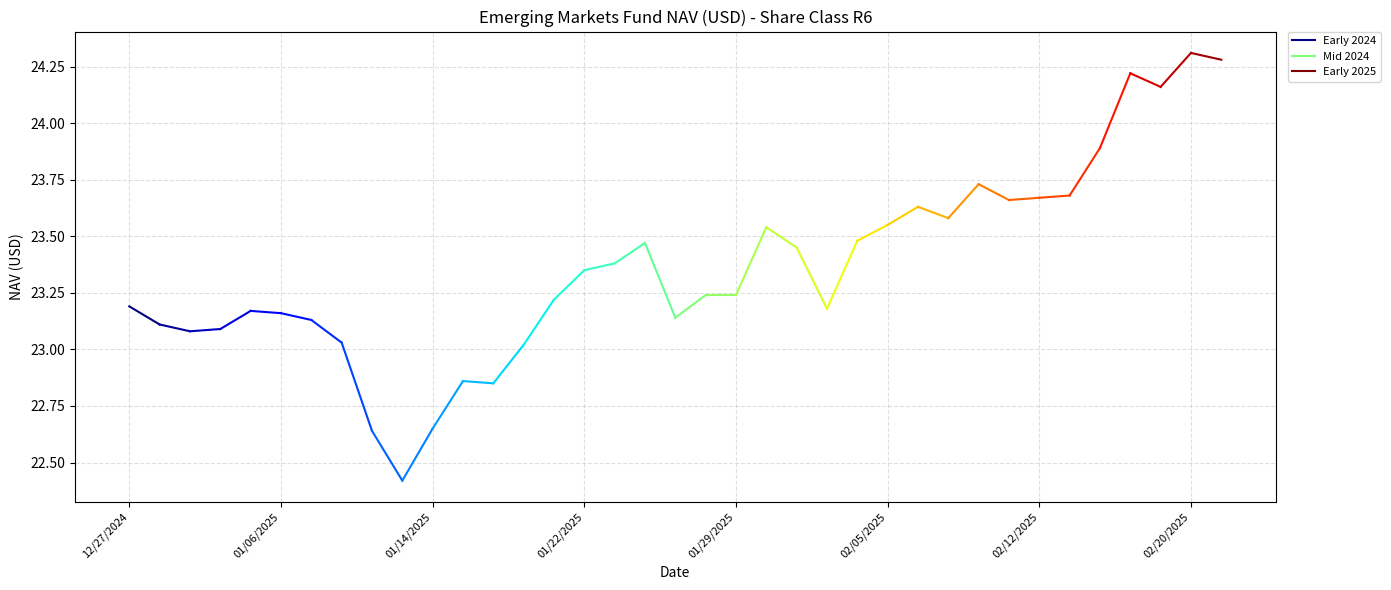

What is the greatest value displayed?

24.3